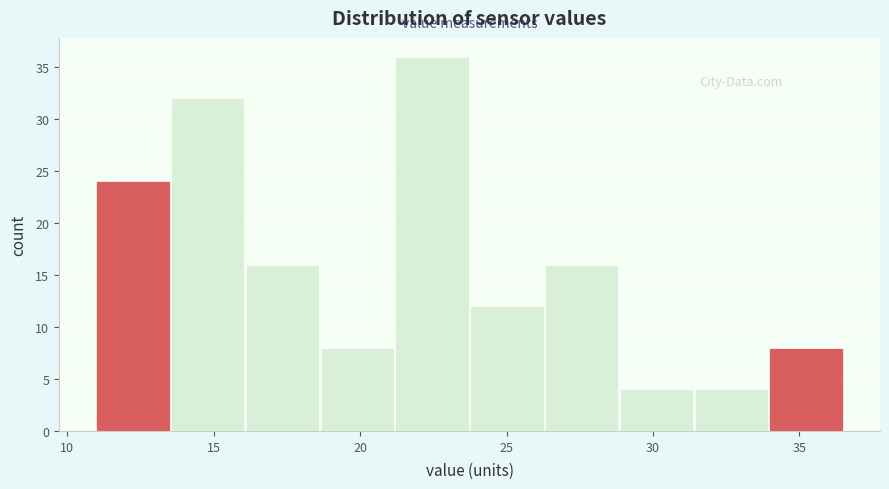

Reading left to right, transcribe this chart: for each bar, give the range it covers on the x-axis and its height. Neither the bar edges nor the heights are printed on the chart, so give them approximately, as read against the axes.

11.0 to 13.5: 24
13.5 to 16.0: 32
16.0 to 18.5: 16
18.5 to 21.0: 8
21.0 to 23.5: 36
23.5 to 26.5: 12
26.5 to 29.0: 16
29.0 to 31.5: 4
31.5 to 34.0: 4
34.0 to 36.5: 8